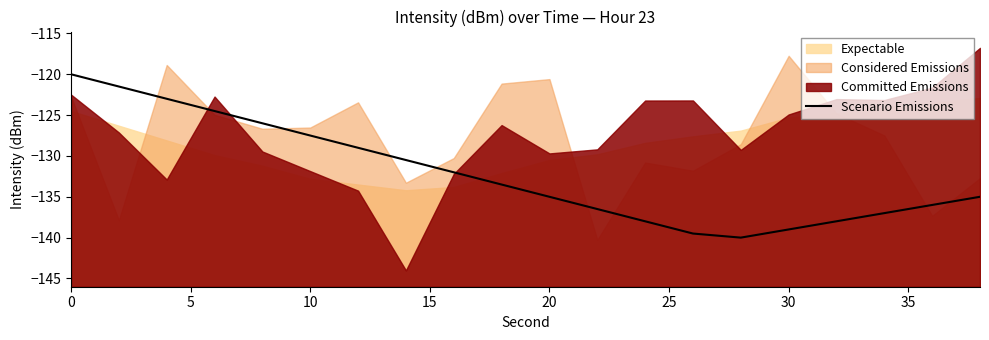

Is it true that Scenario Emissions equals -127.5 at 10?

True